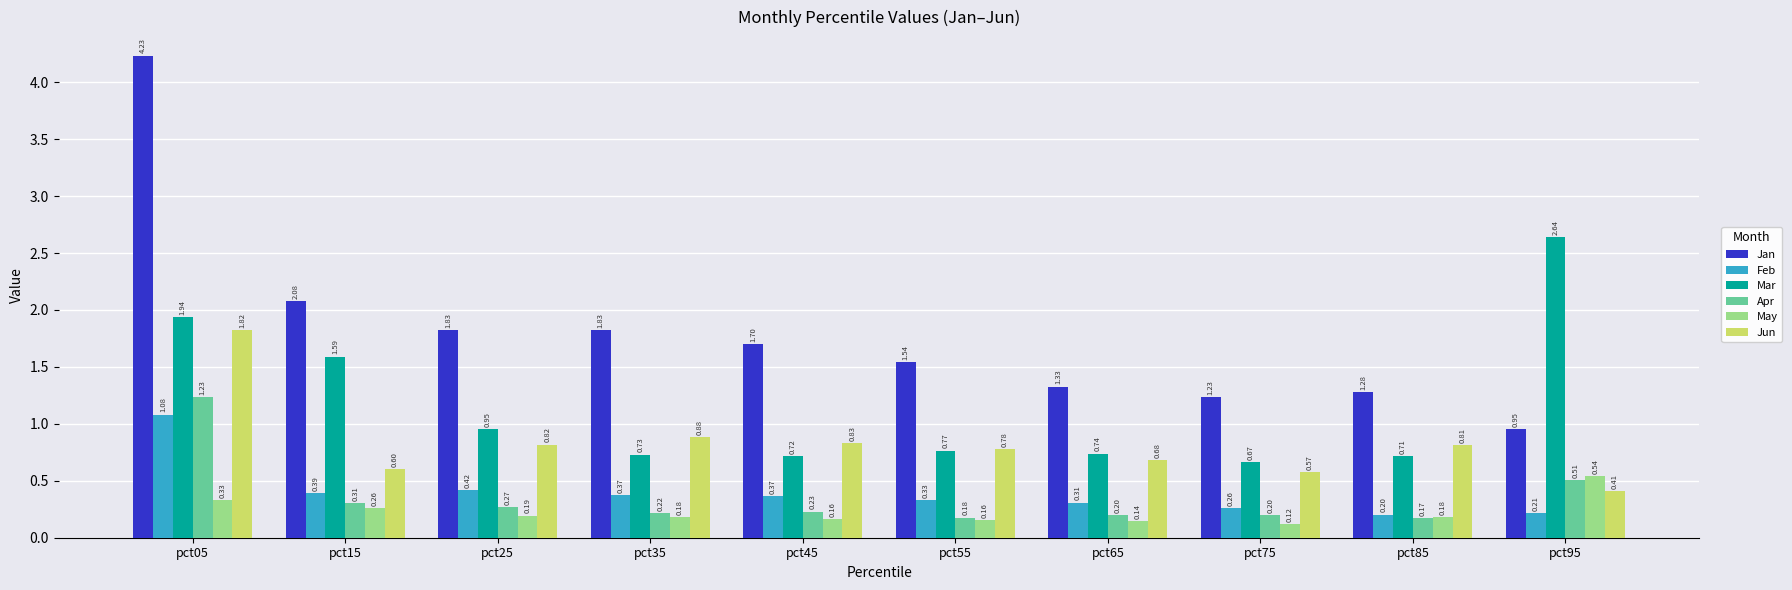

What is the value of the May bar at the 6th from the left?

0.2